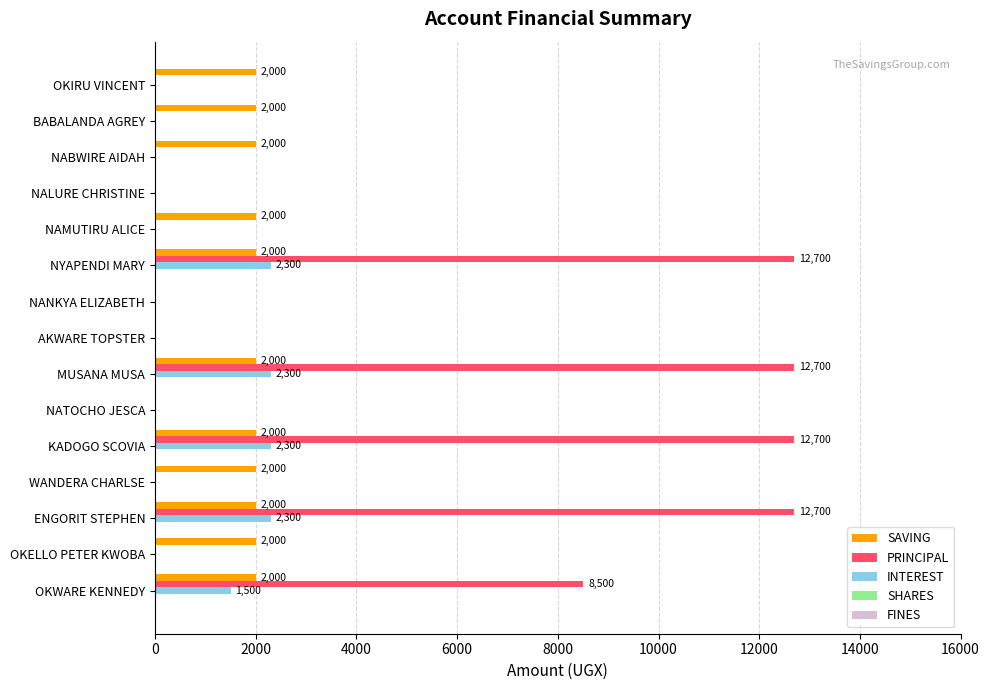

Which series has the largest total across all categories?

PRINCIPAL